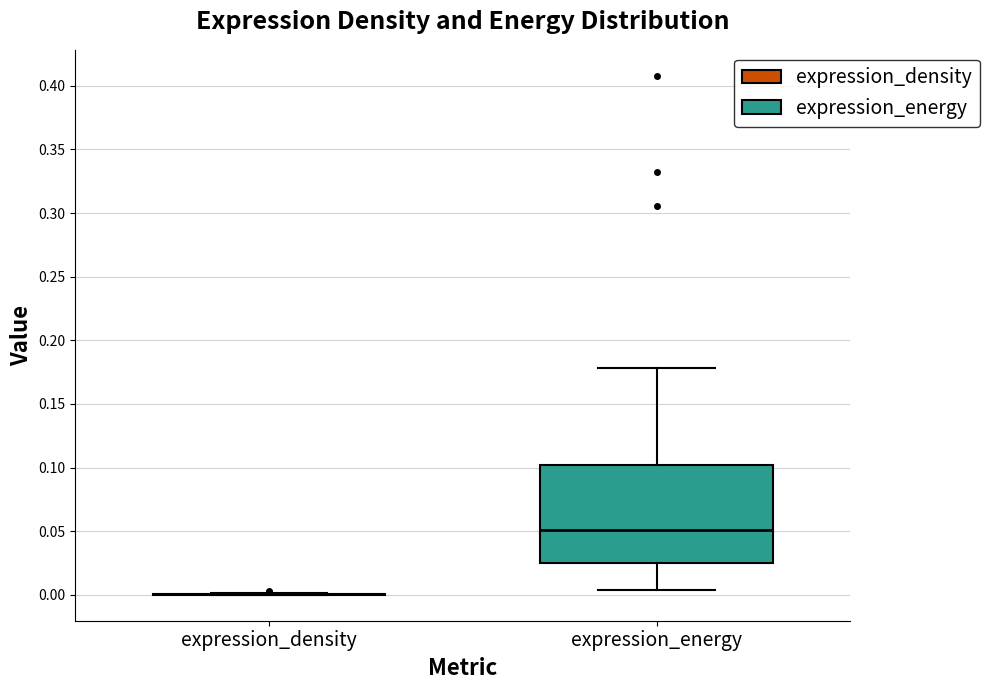

Which box is the tallest, from its lower edge to its upper edge?

expression_energy